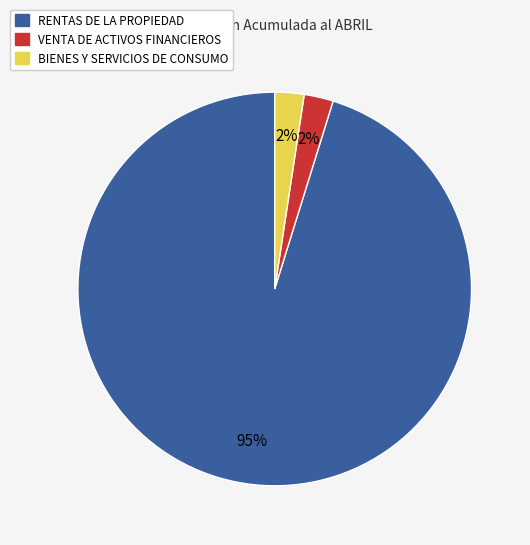

Which slice is the largest?

RENTAS DE LA PROPIEDAD